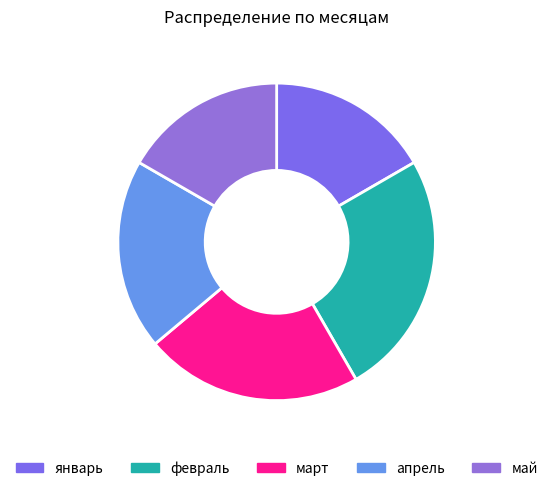

True or false: апрель accounts for 8% of the total.

False